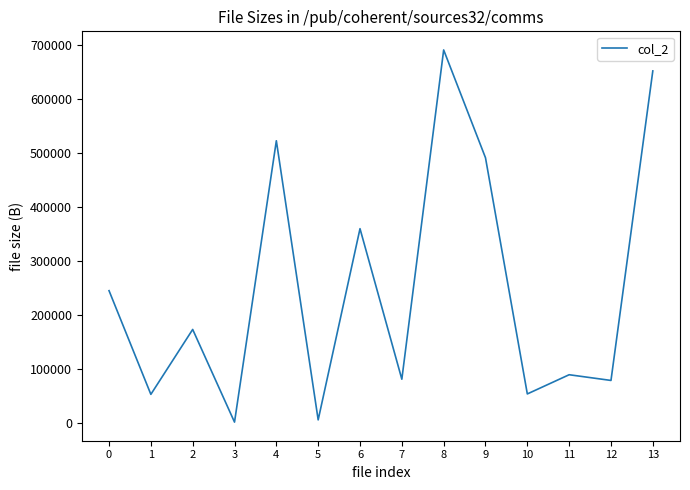

Does the chart display data point markers on the line(s)?

No